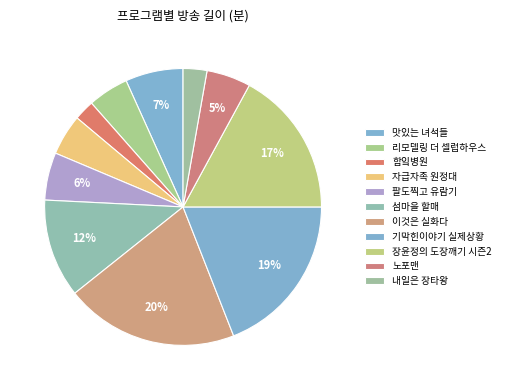

Does any single category account for the majority?

No